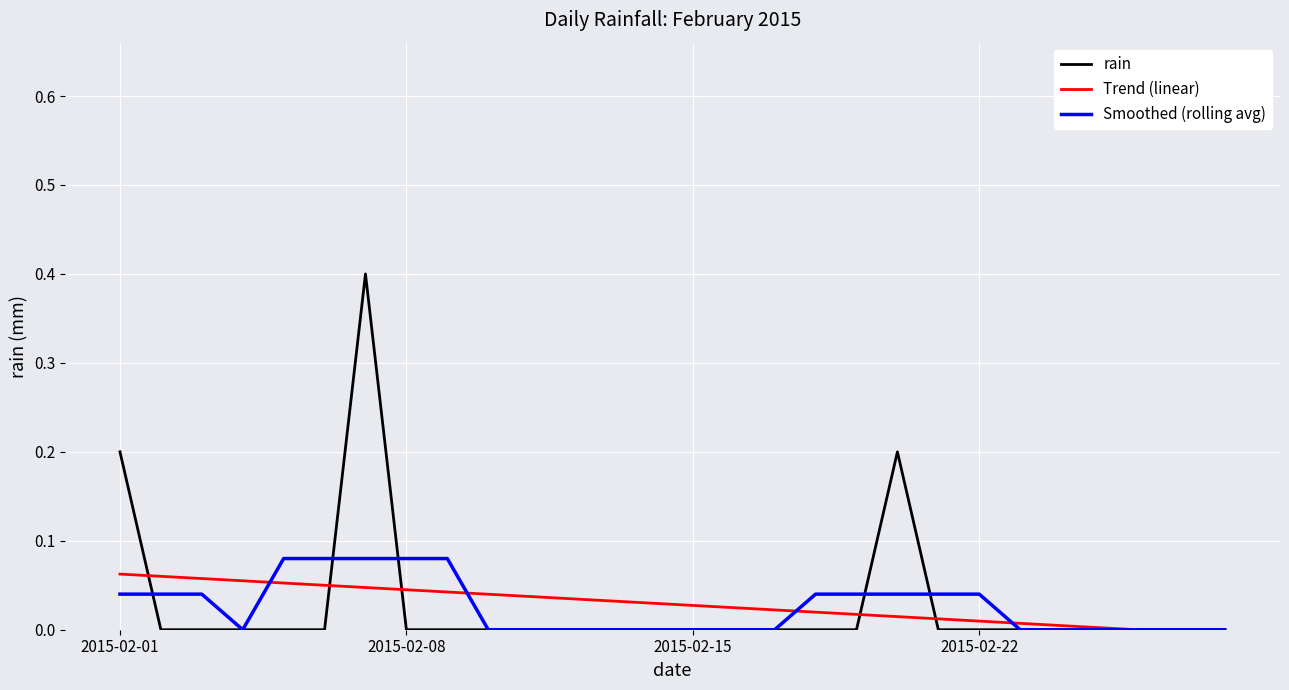

Which series has the widest spread of values?

rain